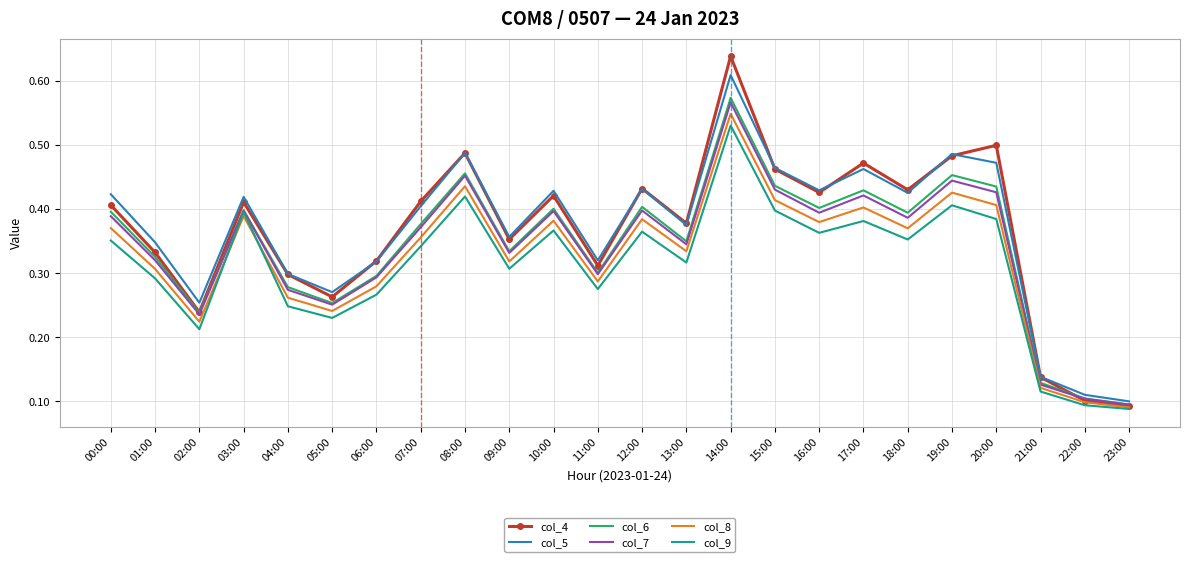

Which series has the largest range (max minus min)?

col_4